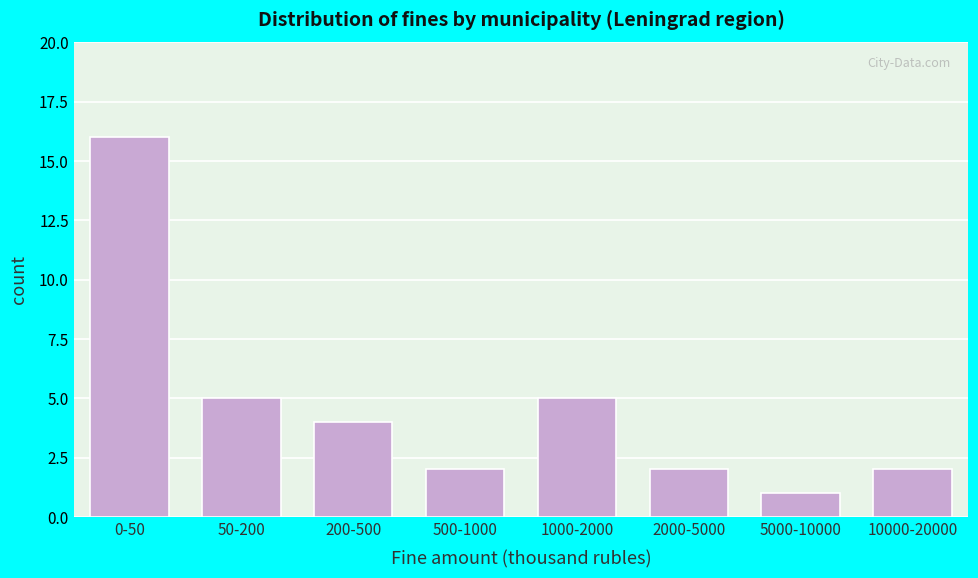

Reading left to right, list all the values displayed in this chart.

0-50=16	50-200=5	200-500=4	500-1000=2	1000-2000=5	2000-5000=2	5000-10000=1	10000-20000=2